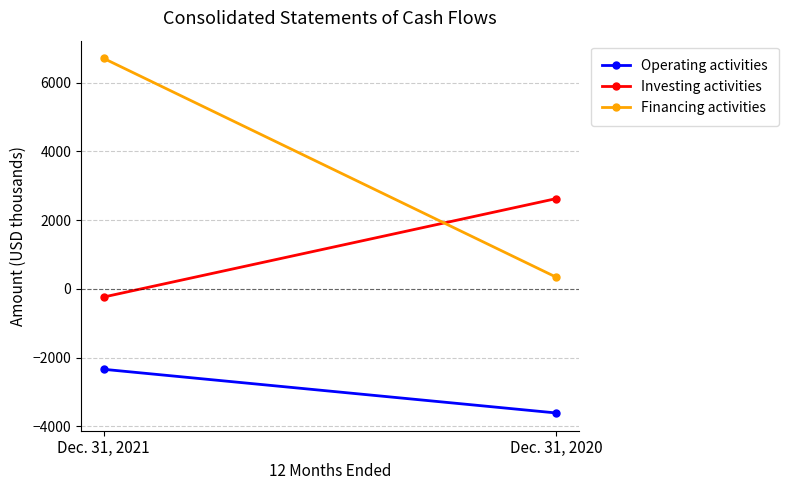

Which series has the largest total across all categories?

Financing activities